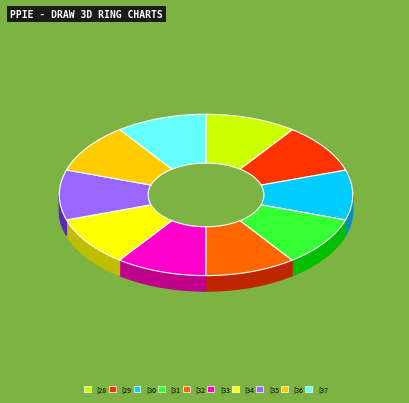

Is there a majority slice in this chart?

No